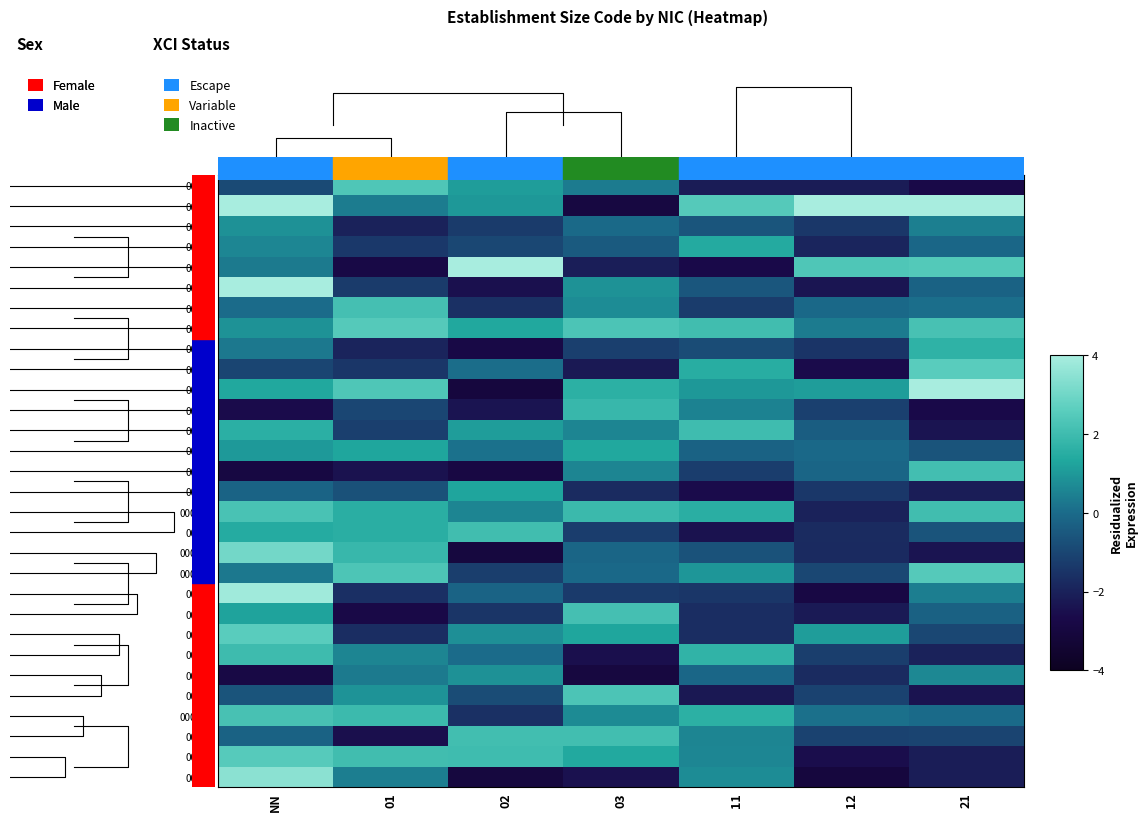

True or false: 00023b has a value of 2.2 at 01.

False